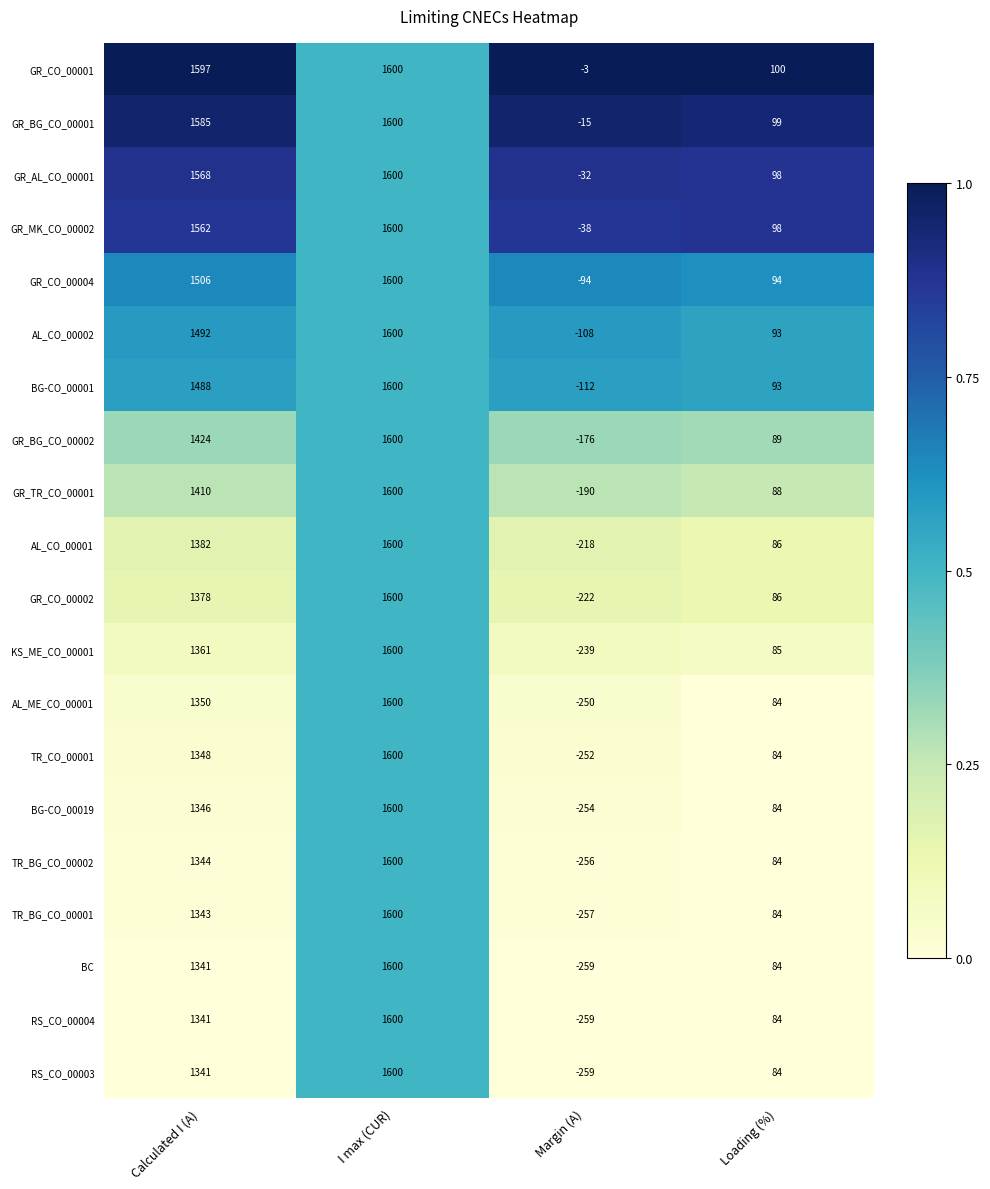

What is the sum of all TR_BG_CO_00001 values?

2770